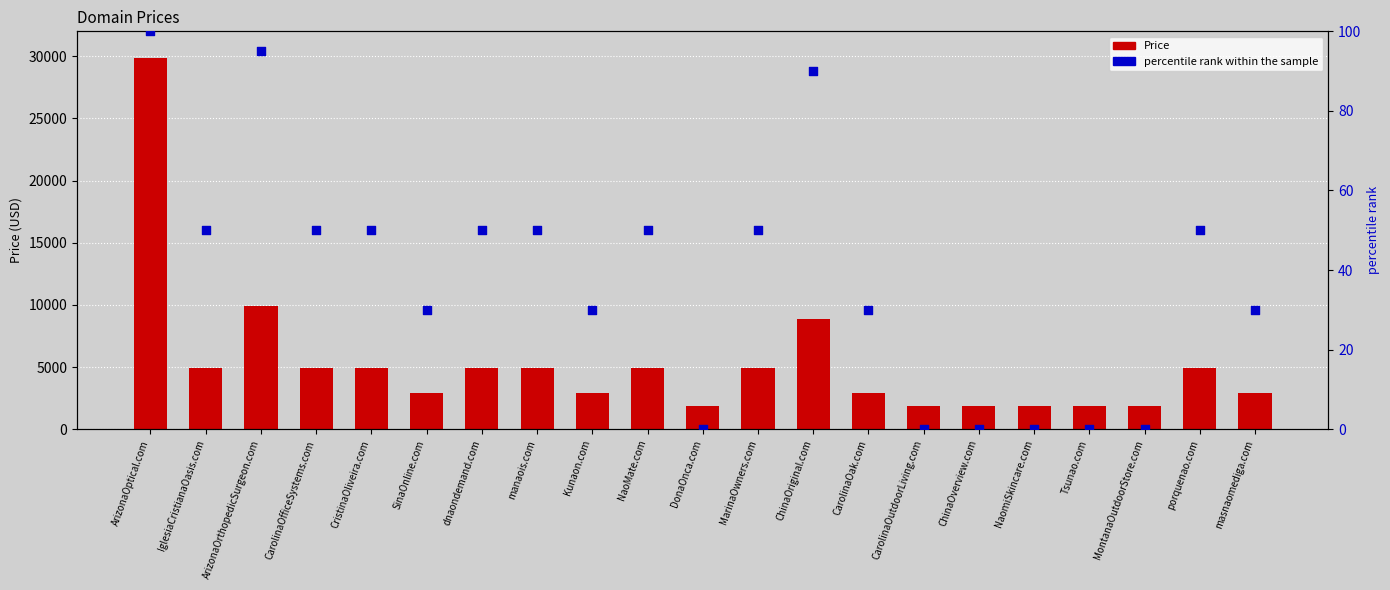

What is the total value across all series at Tsunao.com?

1888